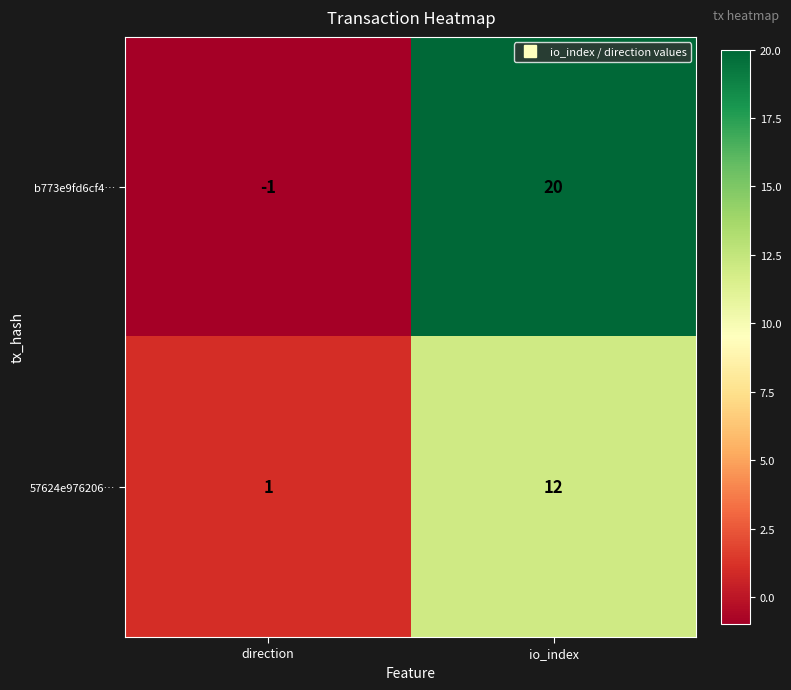

Rank the series by their average value, from highest to lowest.

b773e9fd6cf4…, 57624e976206…